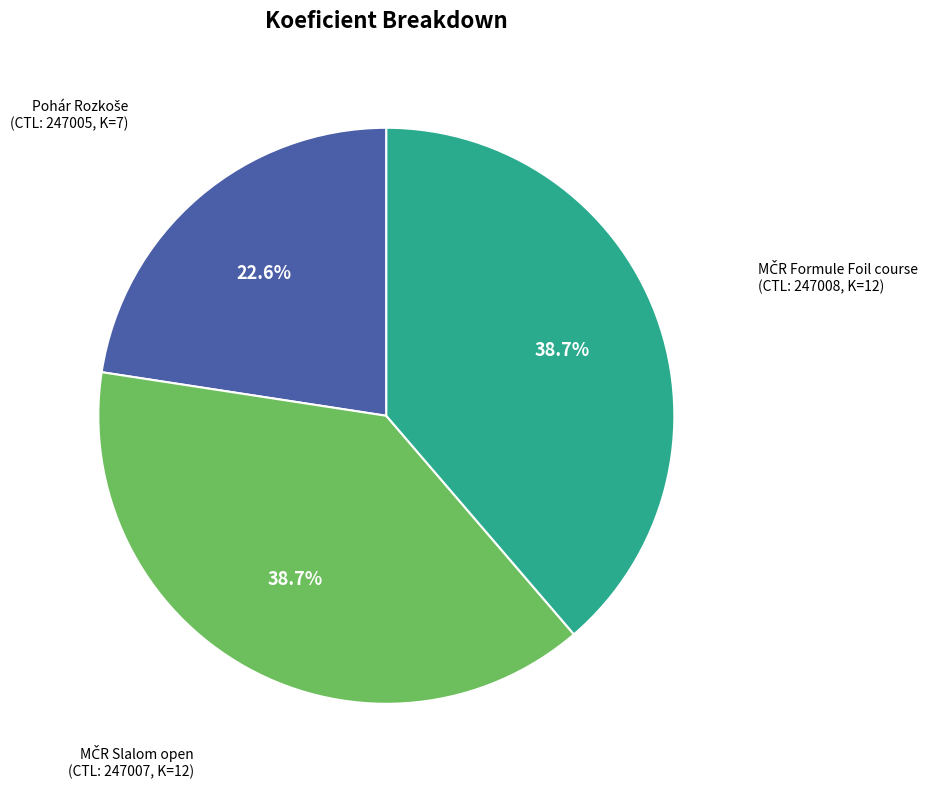

Does any single category account for the majority?

No